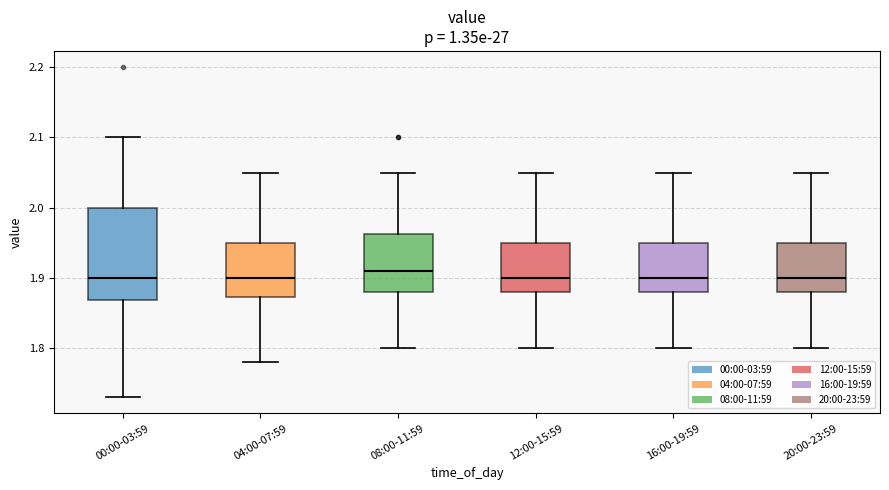

Where does the upper whisker of the box for 20:00-23:59 end on the y-axis? The values are not printed on the chart, so give them approximately, as read against the axis.

2.05